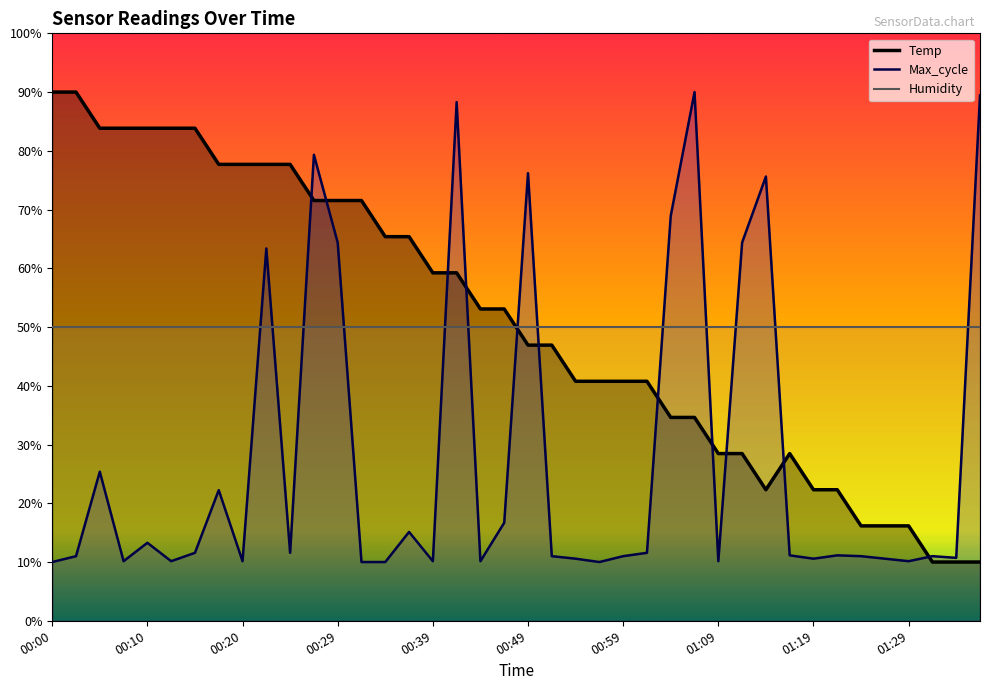

Is the value of Max_cycle at 00:49 greater than the value of Temp at 00:37?

Yes